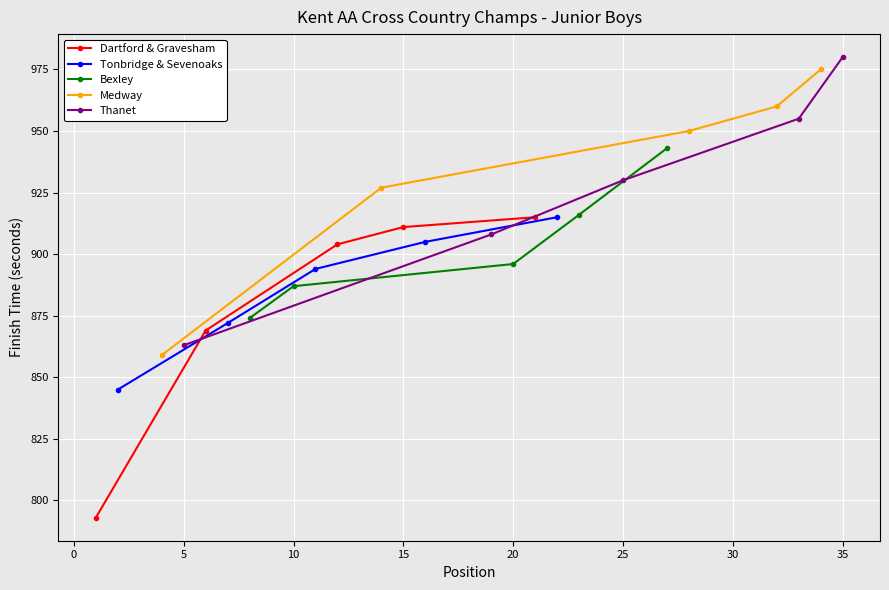

True or false: Medway and Tonbridge & Sevenoaks cross at least once.

False